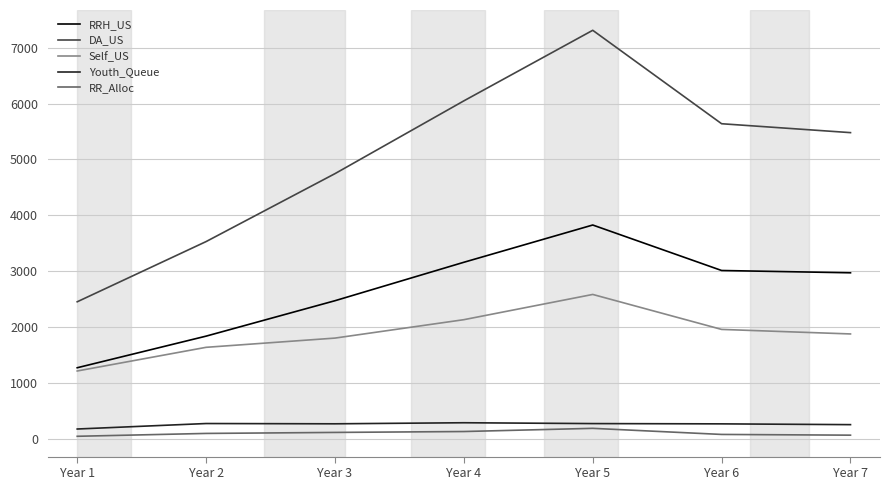

At which label is RRH_US closest to 2553?

Year 3